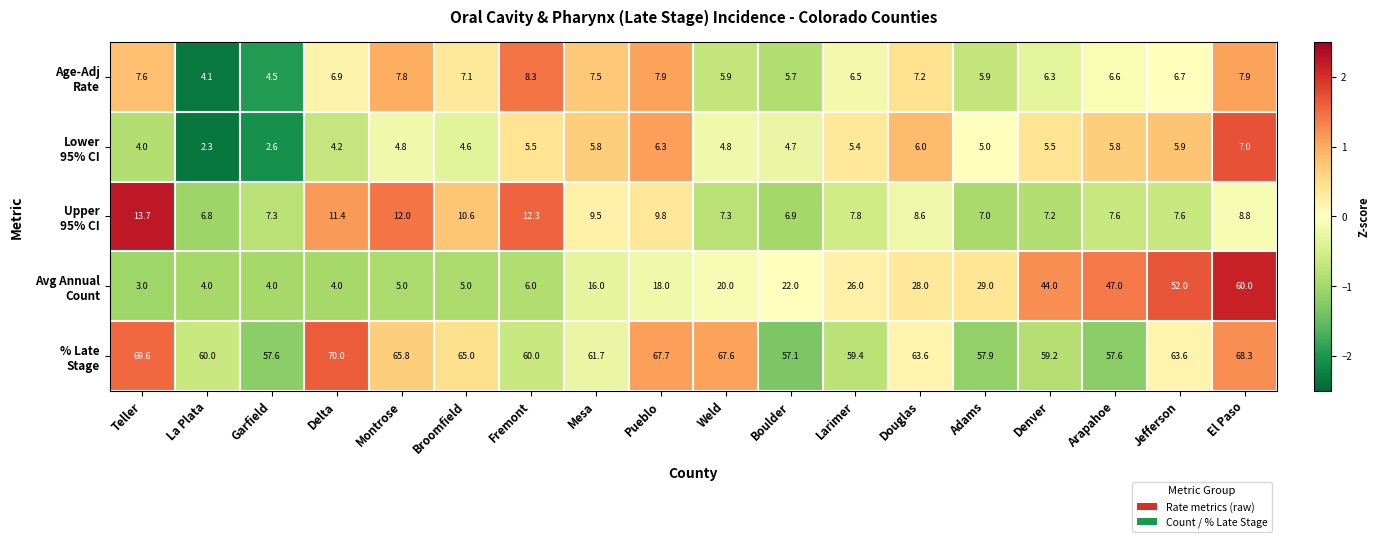

What is the maximum value shown in the chart?

70.0